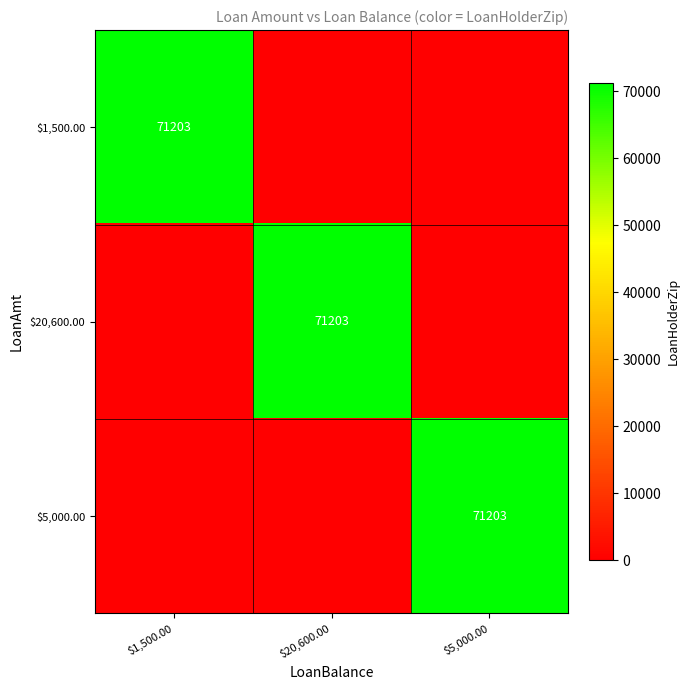

Rank the series at $1,500.00 from highest to lowest value.

$1,500.00, $20,600.00, $5,000.00